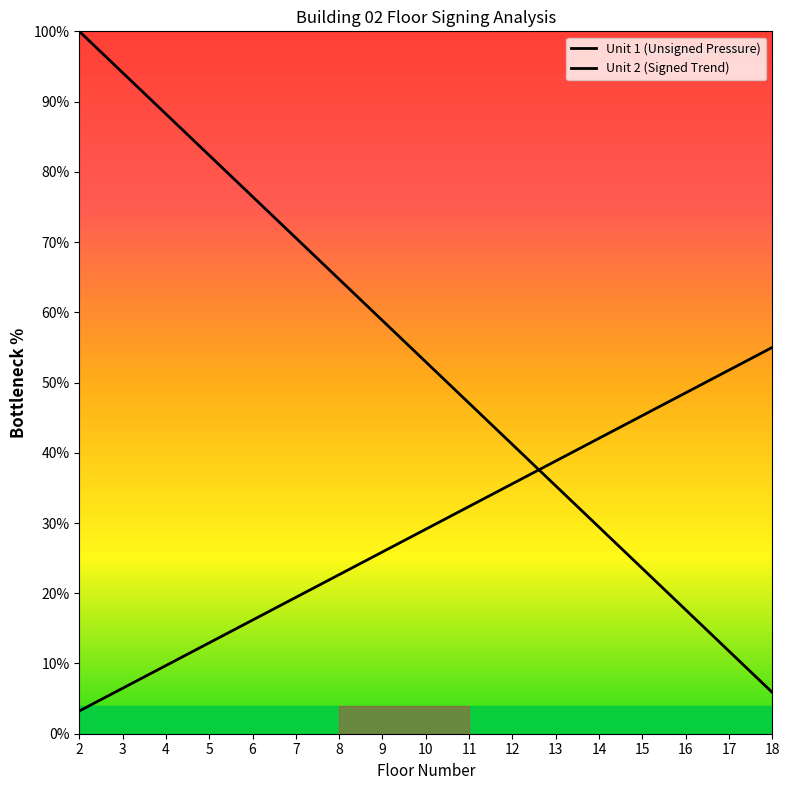

At which label does Unit 1 floors first exceed 52?

2